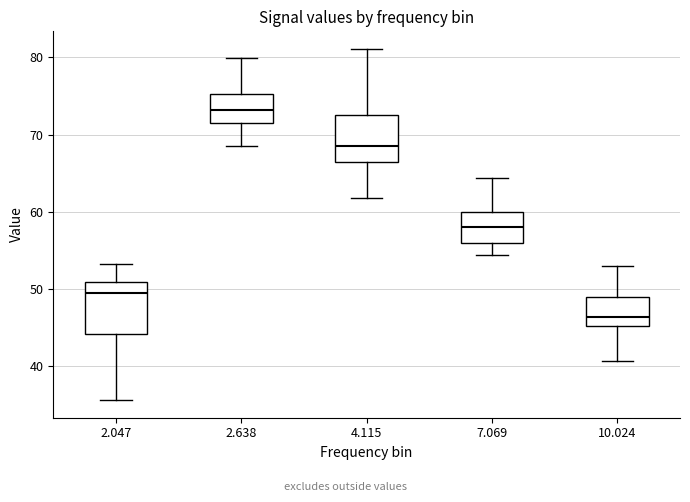

Reading left to right, read every box against the y-axis: the position of its median line, the range the box covers, and the ends of its whiskers. The values are not printed on the chart, so give them approximately, as read against the axis.

2.047: median 50, box 44 to 51, whiskers 36 to 53
2.638: median 73, box 72 to 75, whiskers 69 to 80
4.115: median 69, box 66 to 73, whiskers 62 to 81
7.069: median 58, box 56 to 60, whiskers 54 to 64
10.024: median 46, box 45 to 49, whiskers 41 to 53